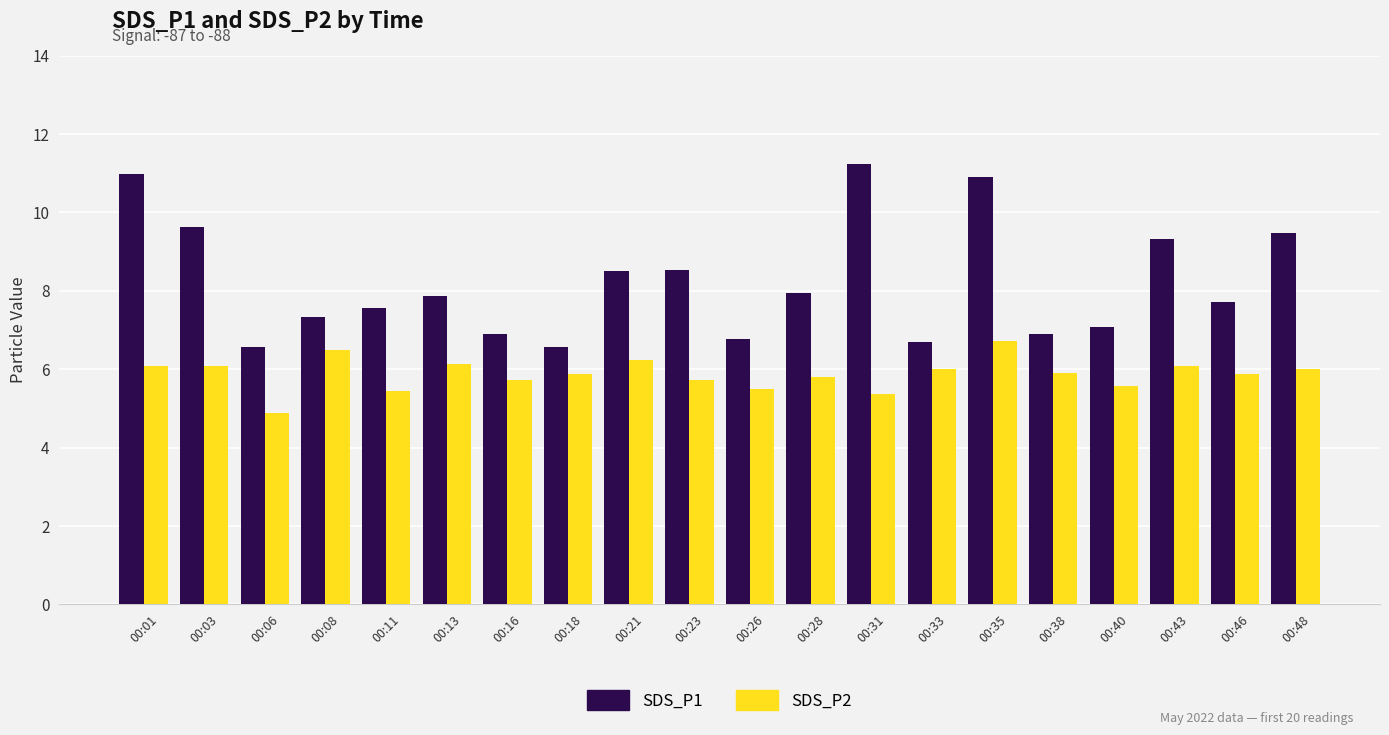

Is it true that SDS_P2 equals 6.1 at 00:13?

True